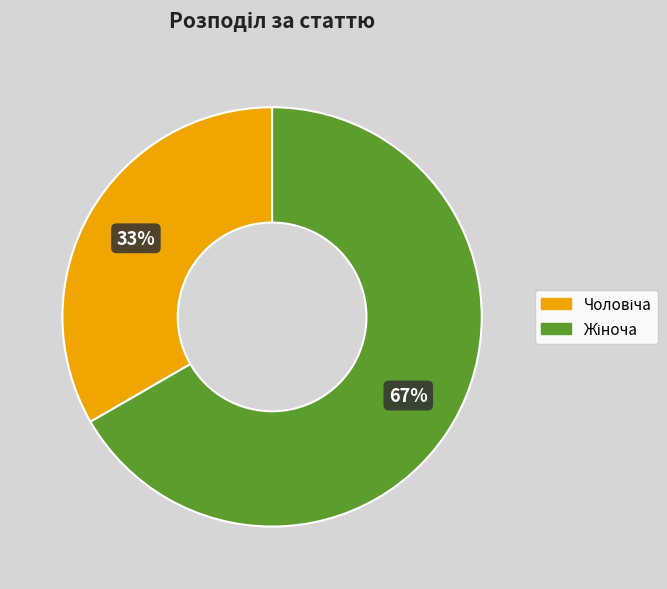

To the nearest percent, what is the average slice percentage?

50%